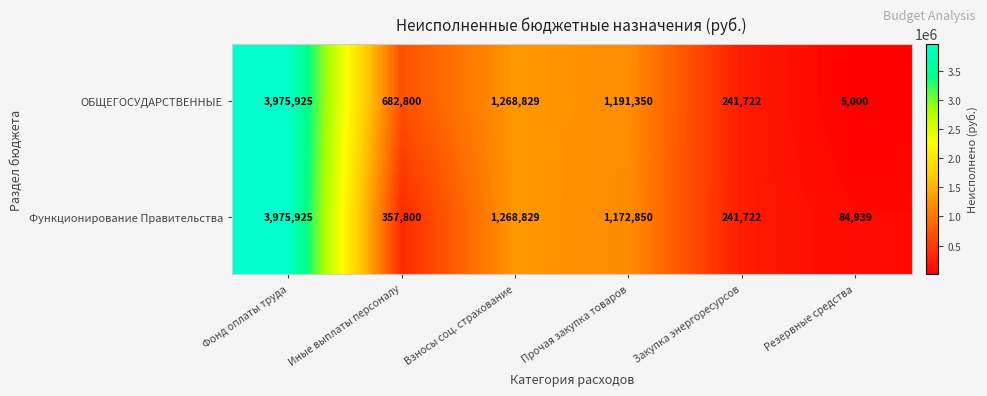

Is it true that Функционирование Правительства equals 2741646 at Фонд оплаты труда?

False